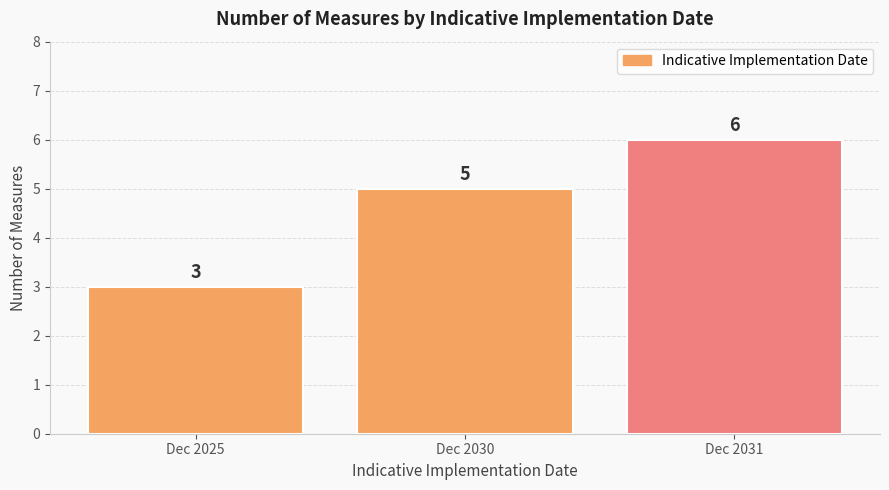

What is the difference between the maximum and minimum values?

3